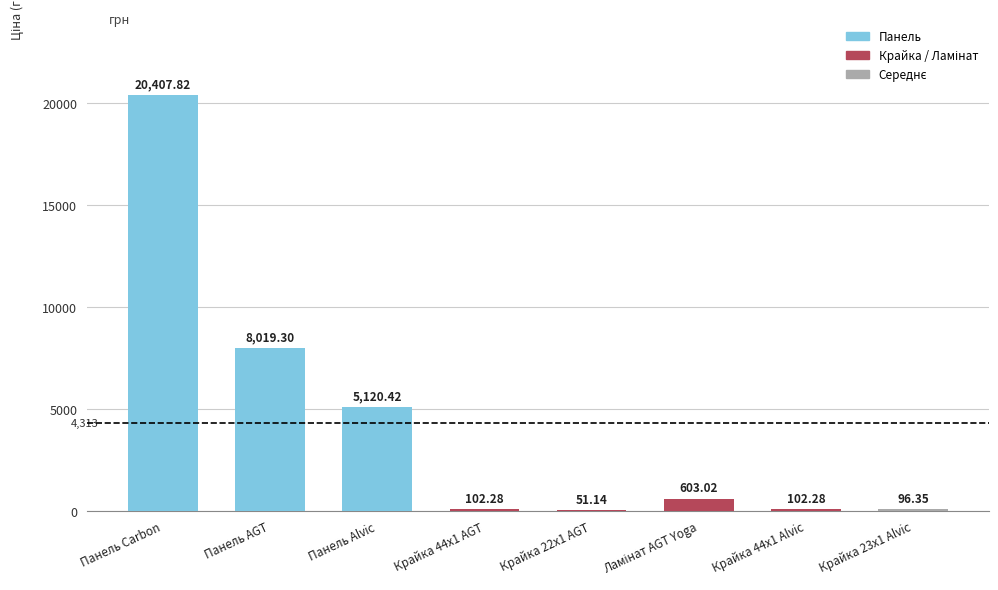

Are the bars grouped side by side (vs. stacked)?

No